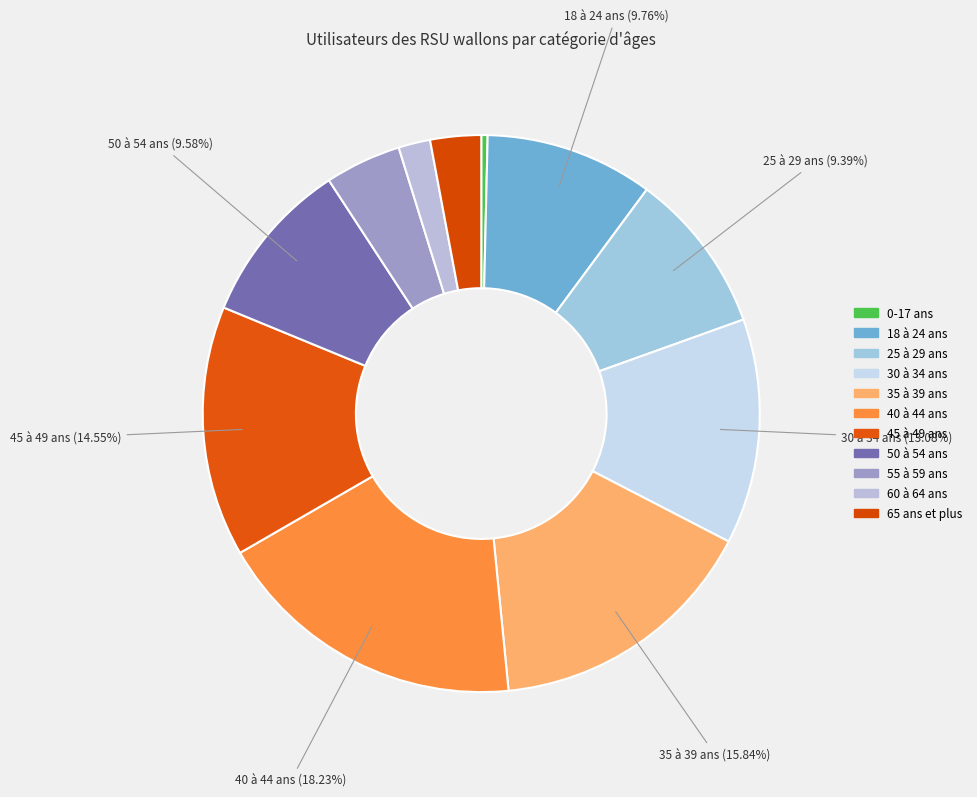

The 50 à 54 ans slice represents 10% of the pie. True or false?

True